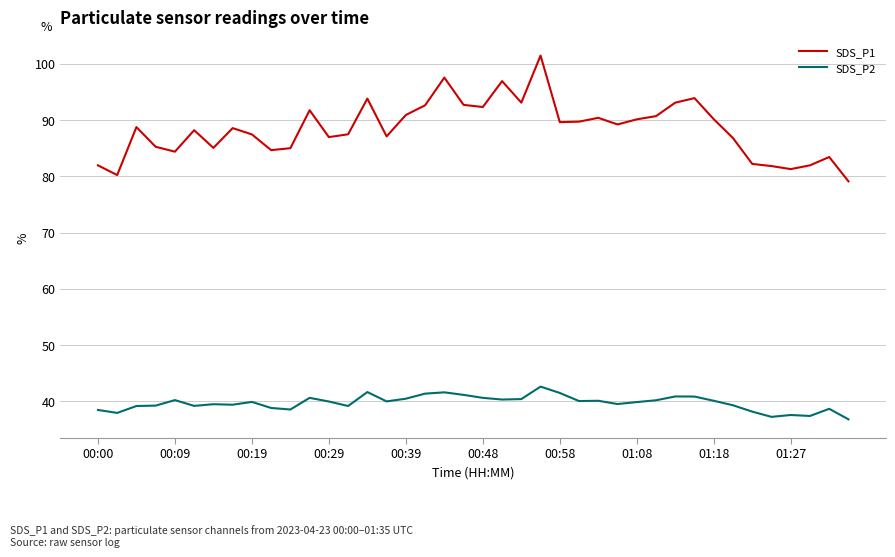

What is the highest value of the SDS_P2 series?

42.6